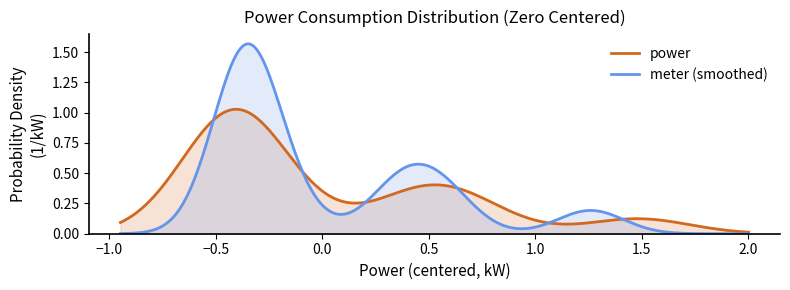

Rank the series by their maximum value, from lowest to highest.

power, meter (smoothed)